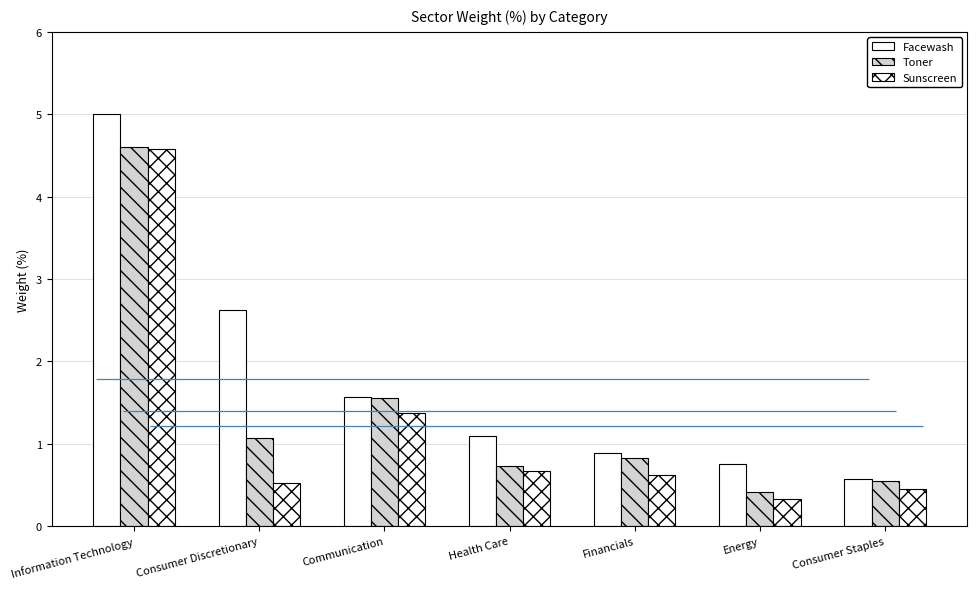

What is the average value of the Facewash series?

1.8